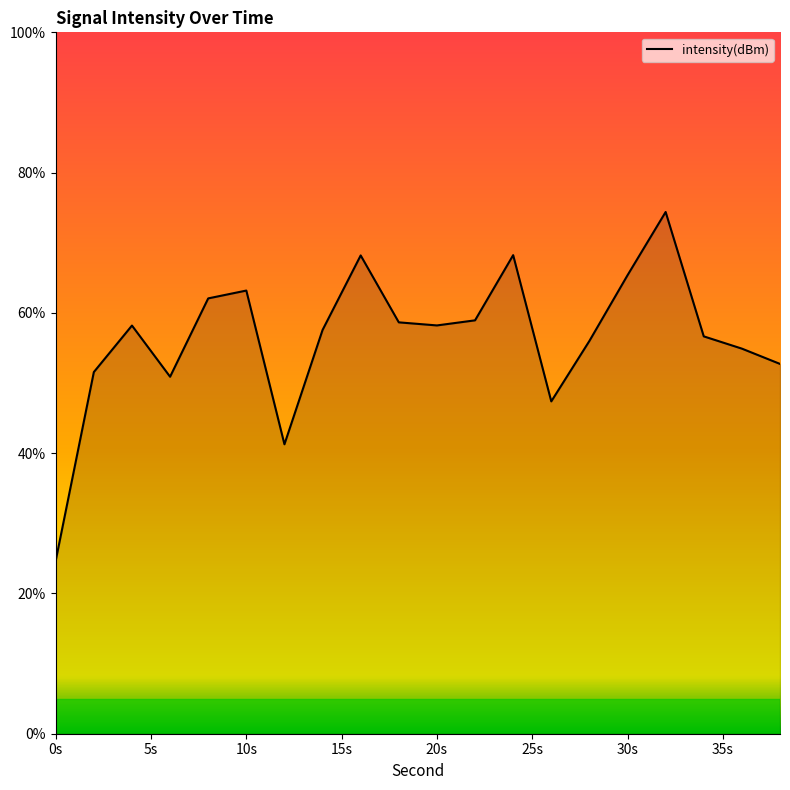

What is the minimum value shown in the chart?

24.7